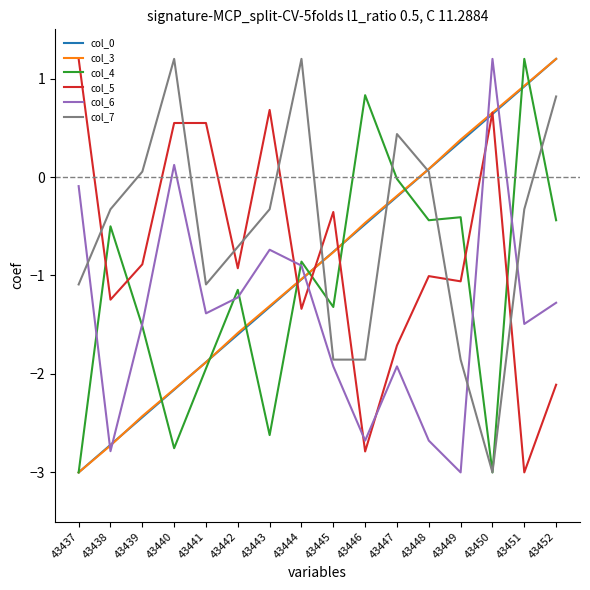

Does the chart have visible grid lines?

No